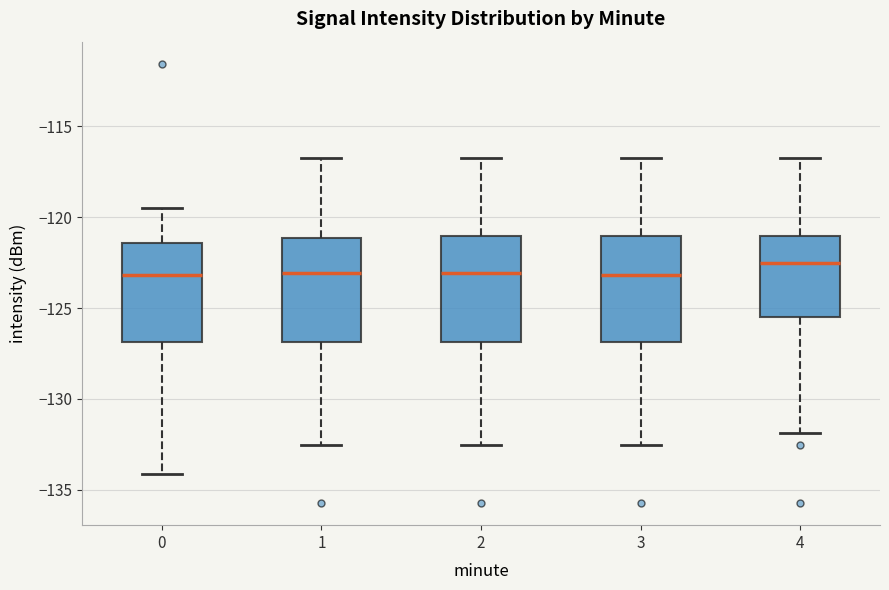

Reading left to right, read every box against the y-axis: the position of its median line, the range the box covers, and the ends of its whiskers. The values are not printed on the chart, so give them approximately, as read against the axis.

0: median -123.0, box -127.0 to -121.5, whiskers -134.0 to -119.5
1: median -123.0, box -127.0 to -121.0, whiskers -132.5 to -117.0
2: median -123.0, box -127.0 to -121.0, whiskers -132.5 to -117.0
3: median -123.0, box -127.0 to -121.0, whiskers -132.5 to -117.0
4: median -122.5, box -125.5 to -121.0, whiskers -132.0 to -117.0